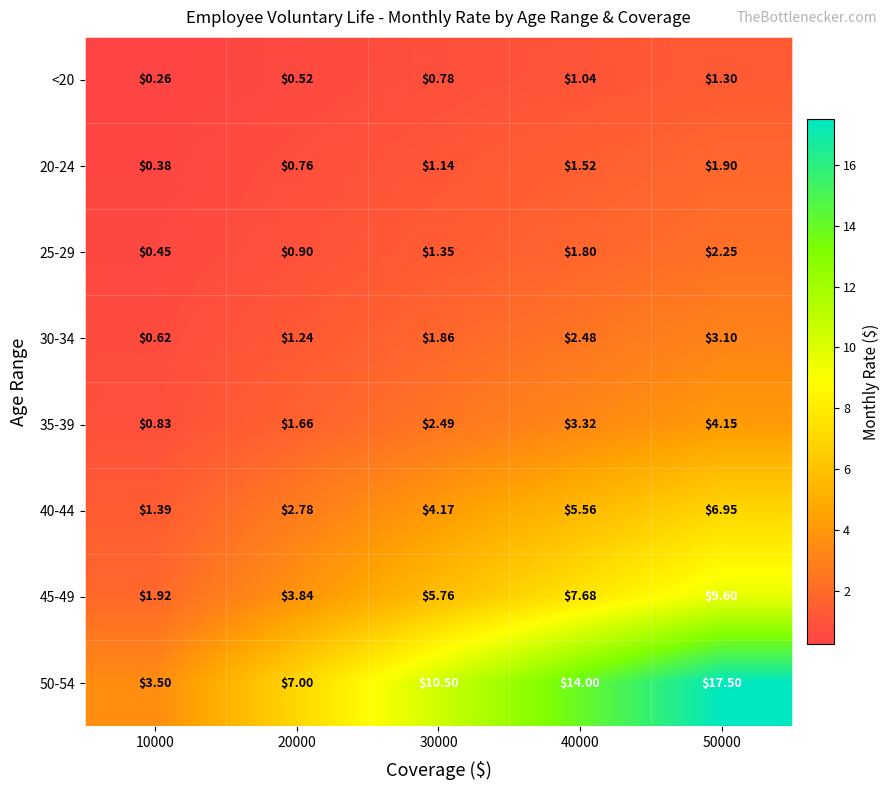

Is the value of 20-24 at 50000 greater than the value of <20 at 20000?

Yes